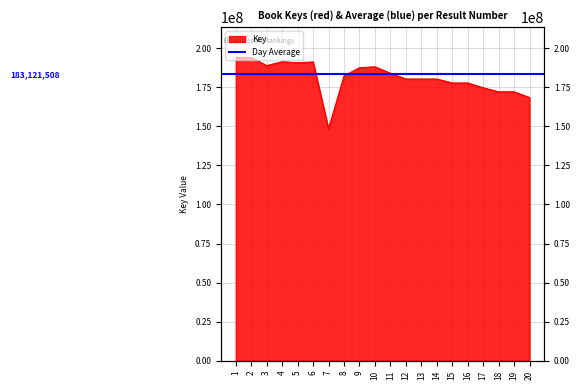

Where is the data nearest to the value 171222293?

19